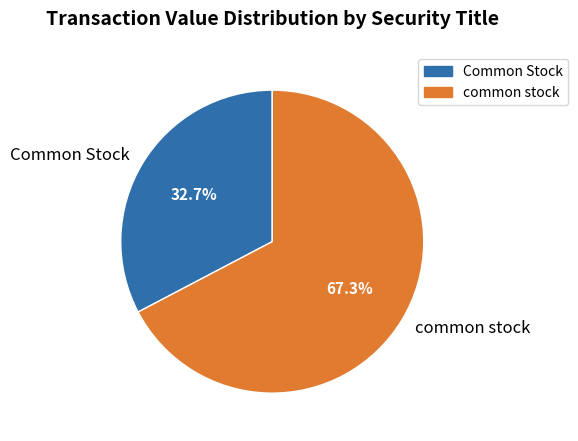

To the nearest percent, what is the difference between the largest and smallest slice percentages?

35%